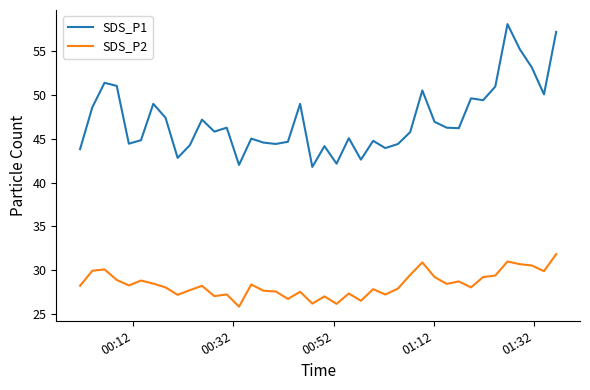

True or false: SDS_P2 and SDS_P1 intersect in this chart.

False